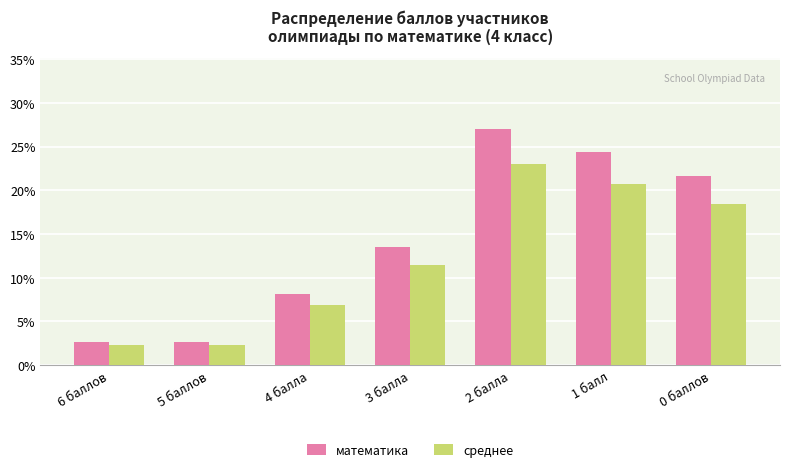

Where is среднее nearest to the value 12?

3 балла